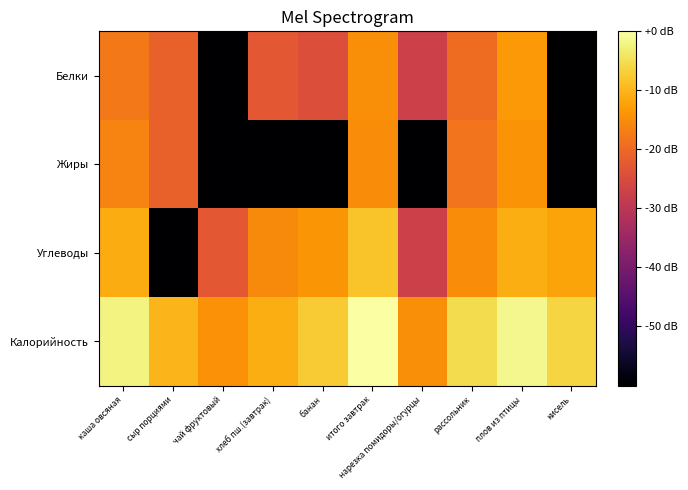

How many categories are shown in the chart?

10